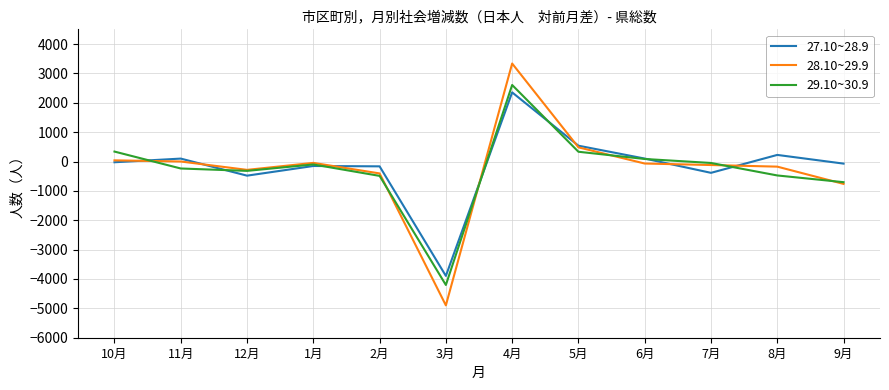

Rank the series by their maximum value, from lowest to highest.

27.10~28.9, 29.10~30.9, 28.10~29.9